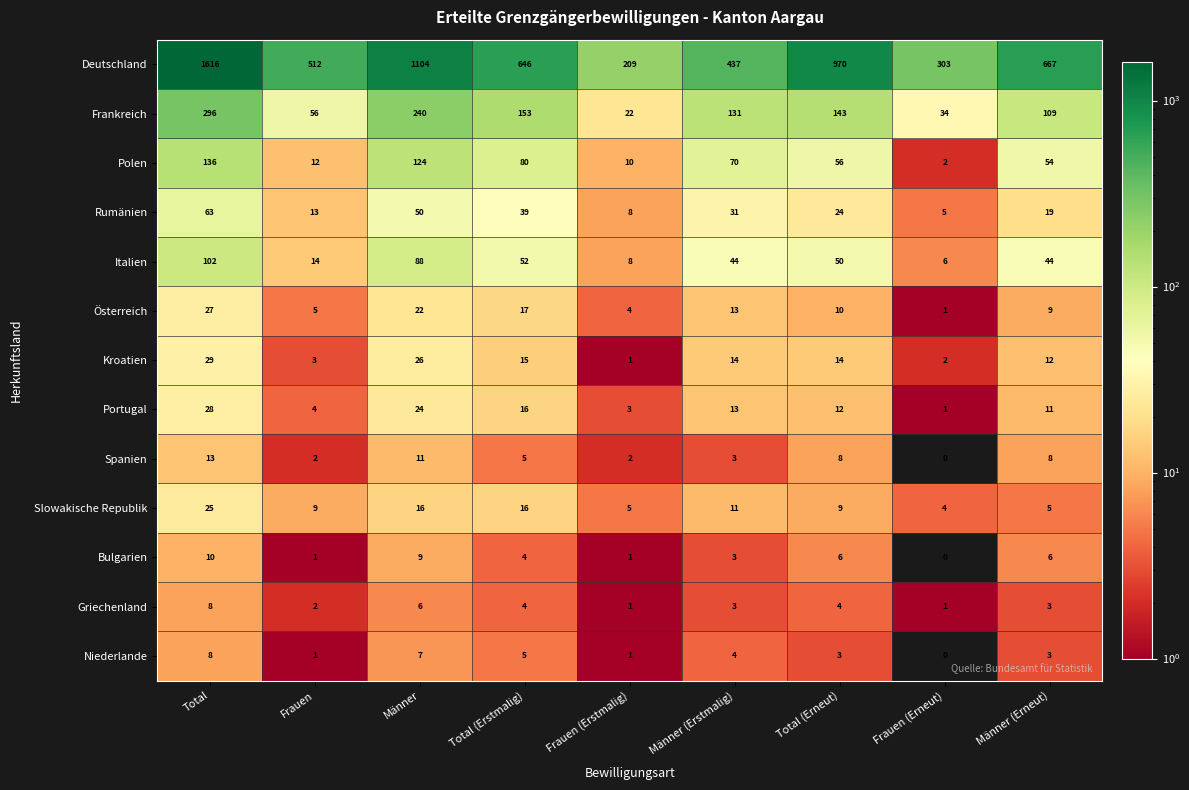

Which series has the widest spread of values?

Deutschland